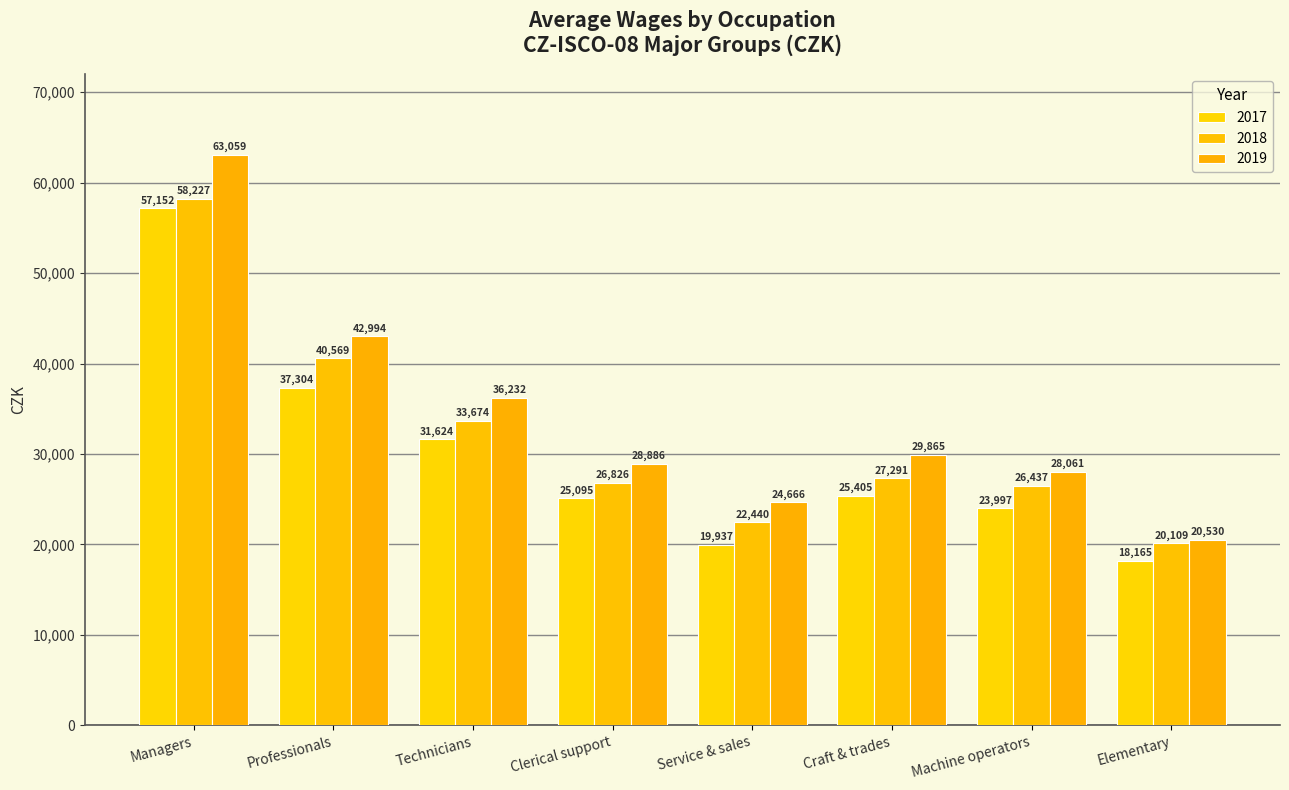

What is the value of the 2018 bar at the 2nd from the left?

40569